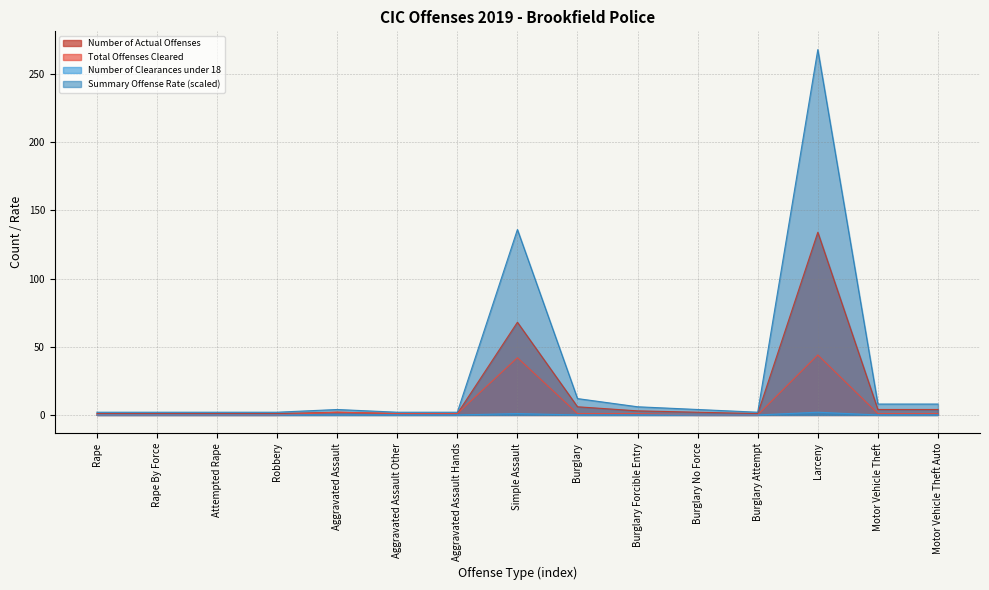

Rank the series by their maximum value, from highest to lowest.

Summary Offense Rate (scaled), Number of Actual Offenses, Total Offenses Cleared, Number of Clearances under 18